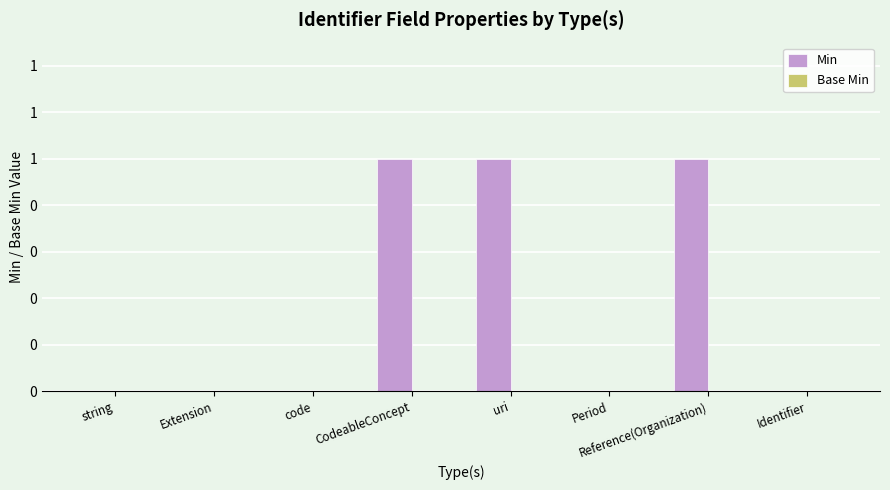

Reading right to left, what are all the values shown in this chart?

Min: 0	1	0	1	1	0	0	0
Base Min: 0	0	0	0	0	0	0	0